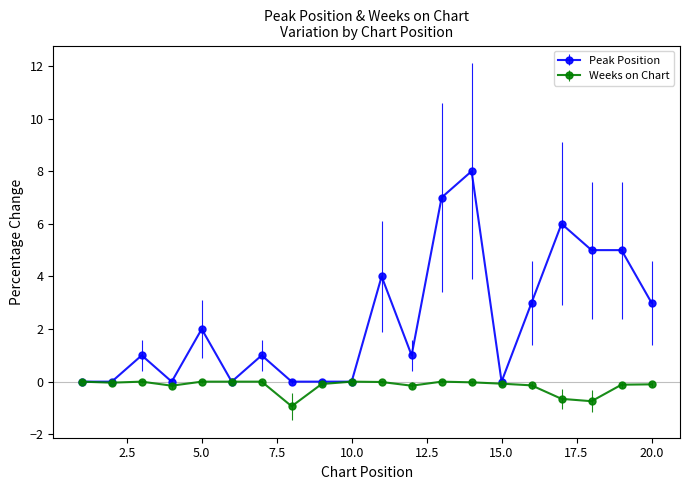

Is this an area chart (filled region under the line)?

No